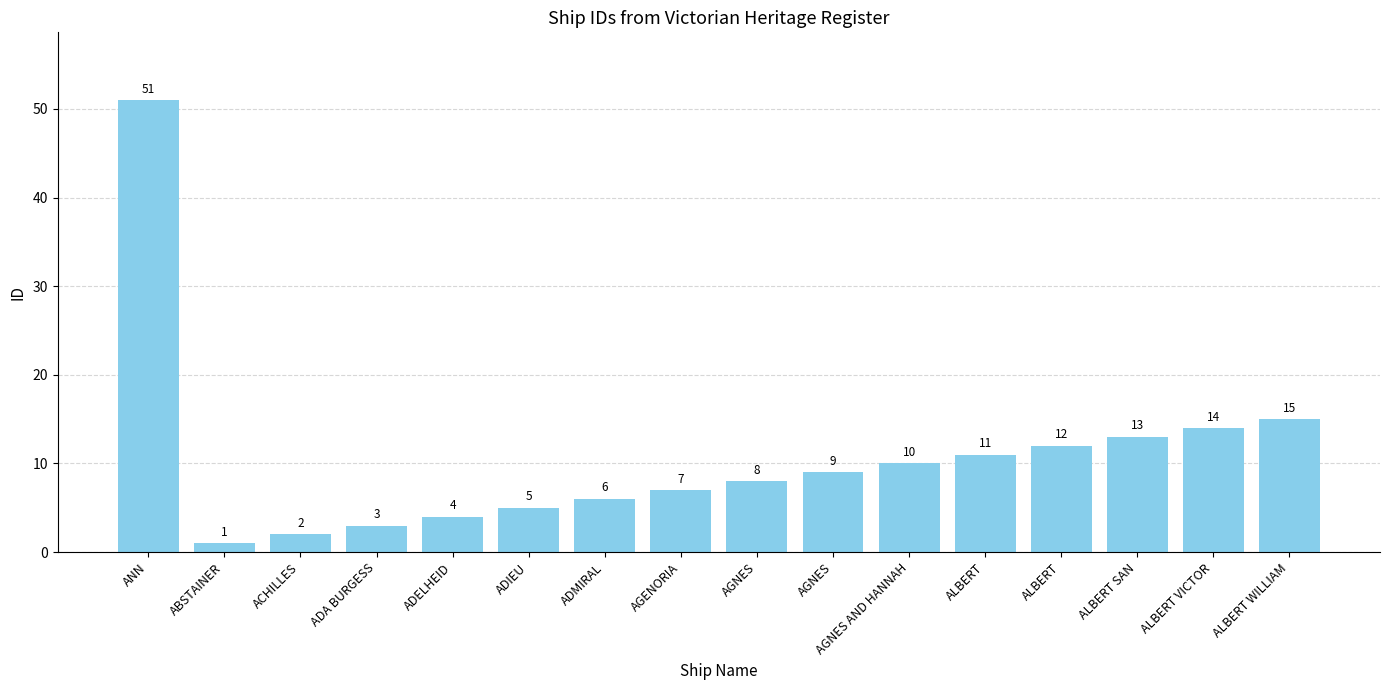

Rank the categories by value from lowest to highest.

ABSTAINER, ACHILLES, ADA BURGESS, ADELHEID, ADIEU, ADMIRAL, AGENORIA, AGNES, AGNES, AGNES AND HANNAH, ALBERT, ALBERT, ALBERT SAN, ALBERT VICTOR, ALBERT WILLIAM, ANN